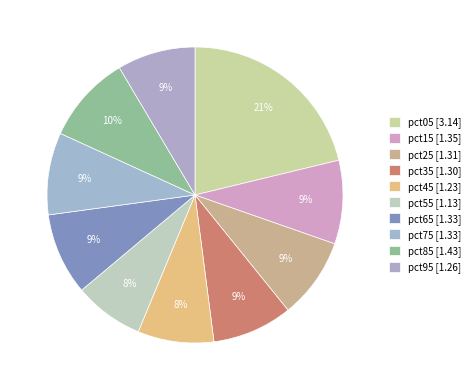

The pct05 slice represents 21% of the pie. True or false?

True